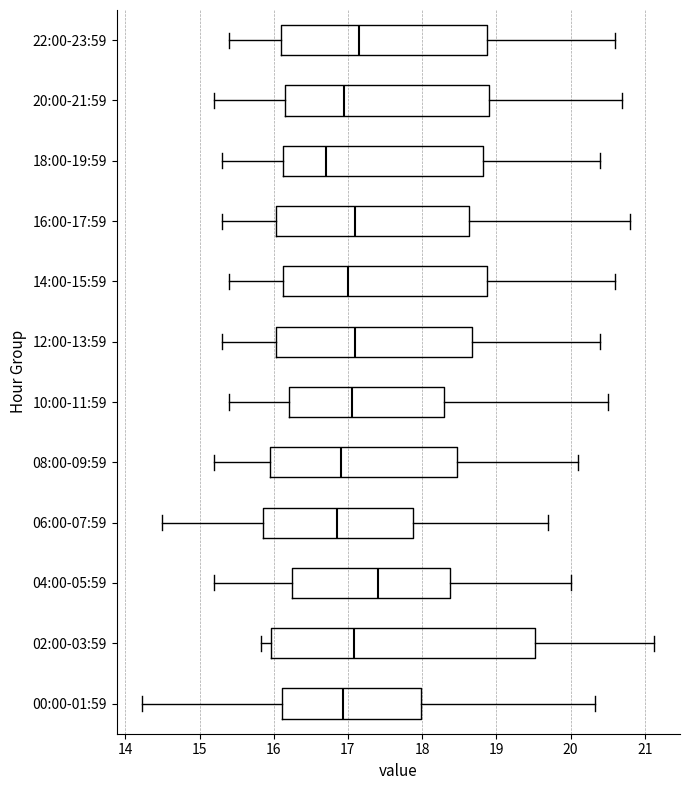

Comparing the boxes themselves (not the whiskers), which one is the widest?

02:00-03:59